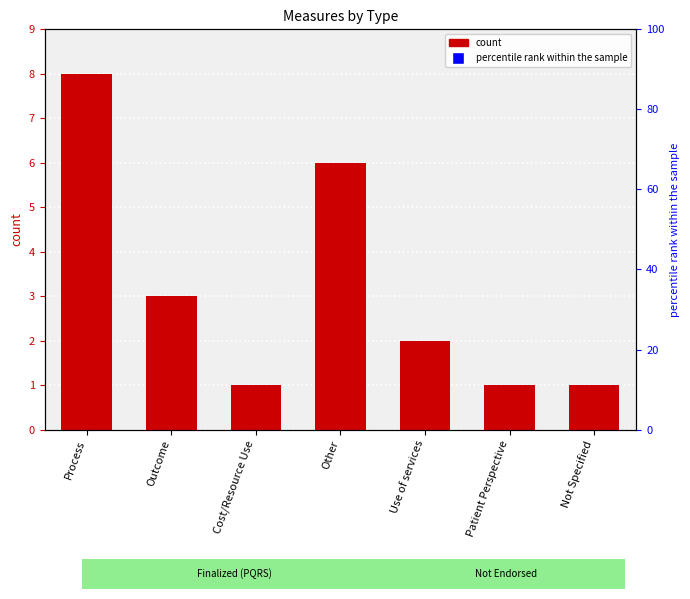

Count the number of values greater than 2.

3